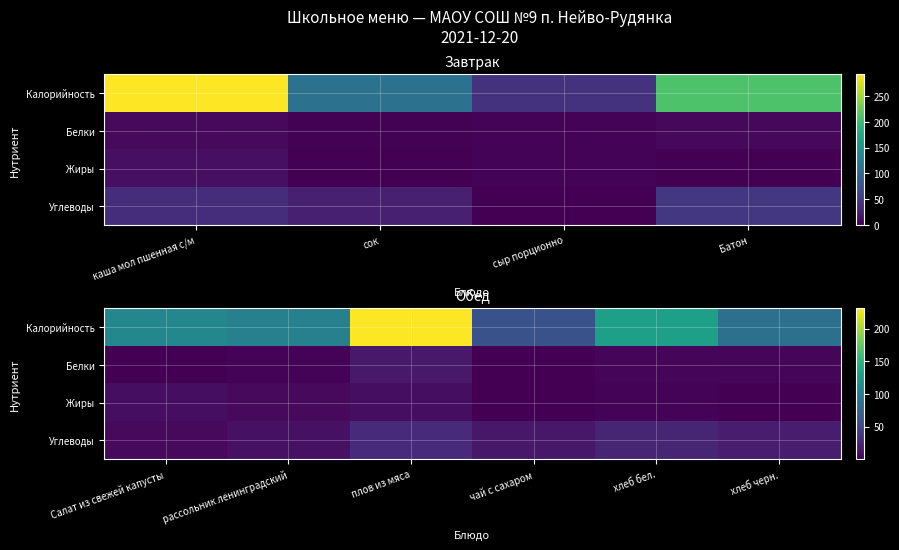

Which series has the widest spread of values?

Калорийность